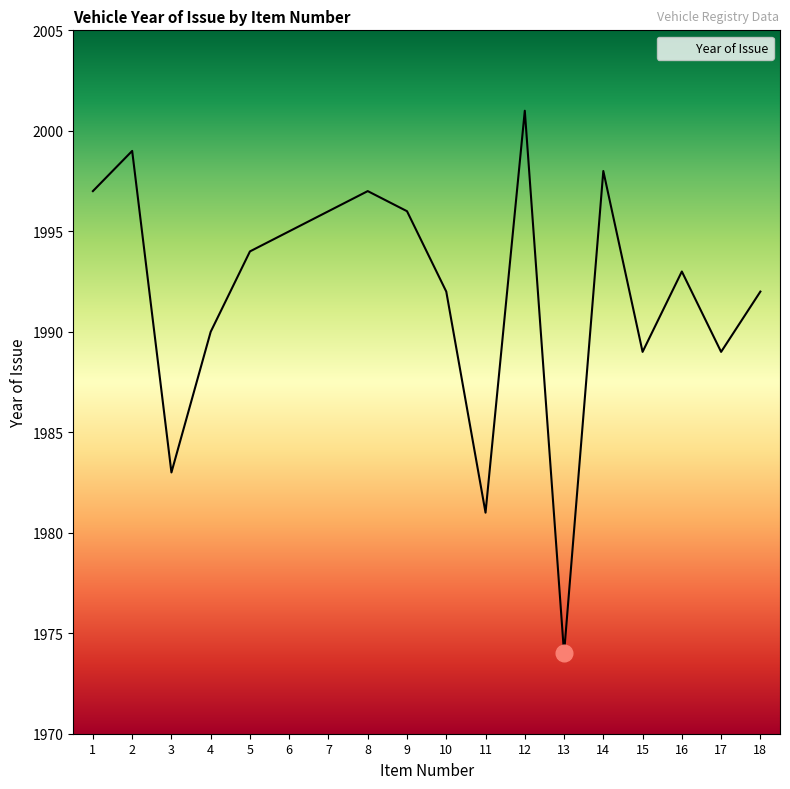

Read the value at 12, to the nearest 5.

2000